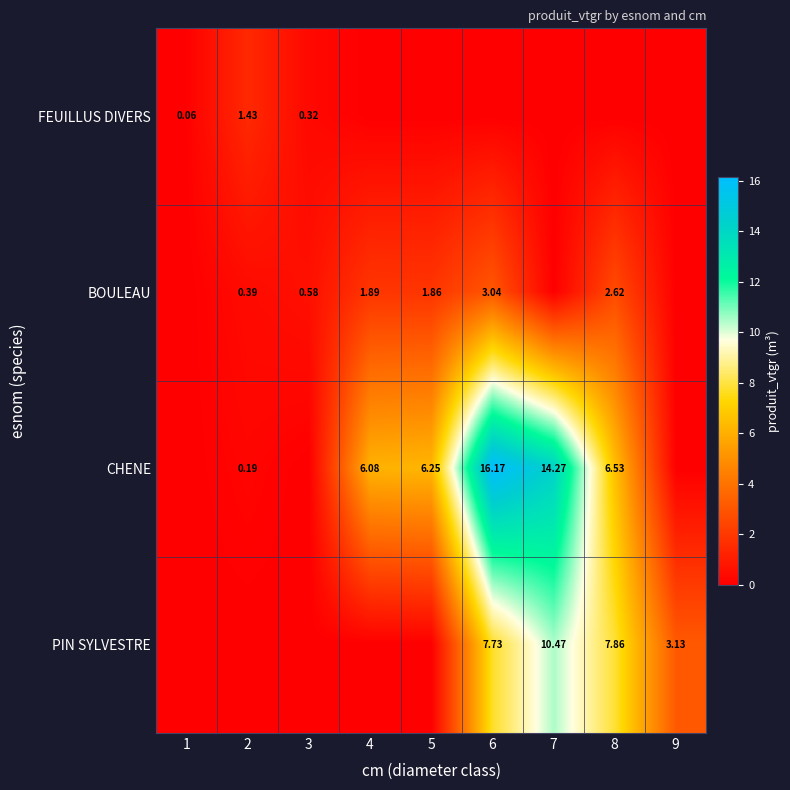

Is the value of BOULEAU at 4 greater than the value of PIN SYLVESTRE at 9?

No